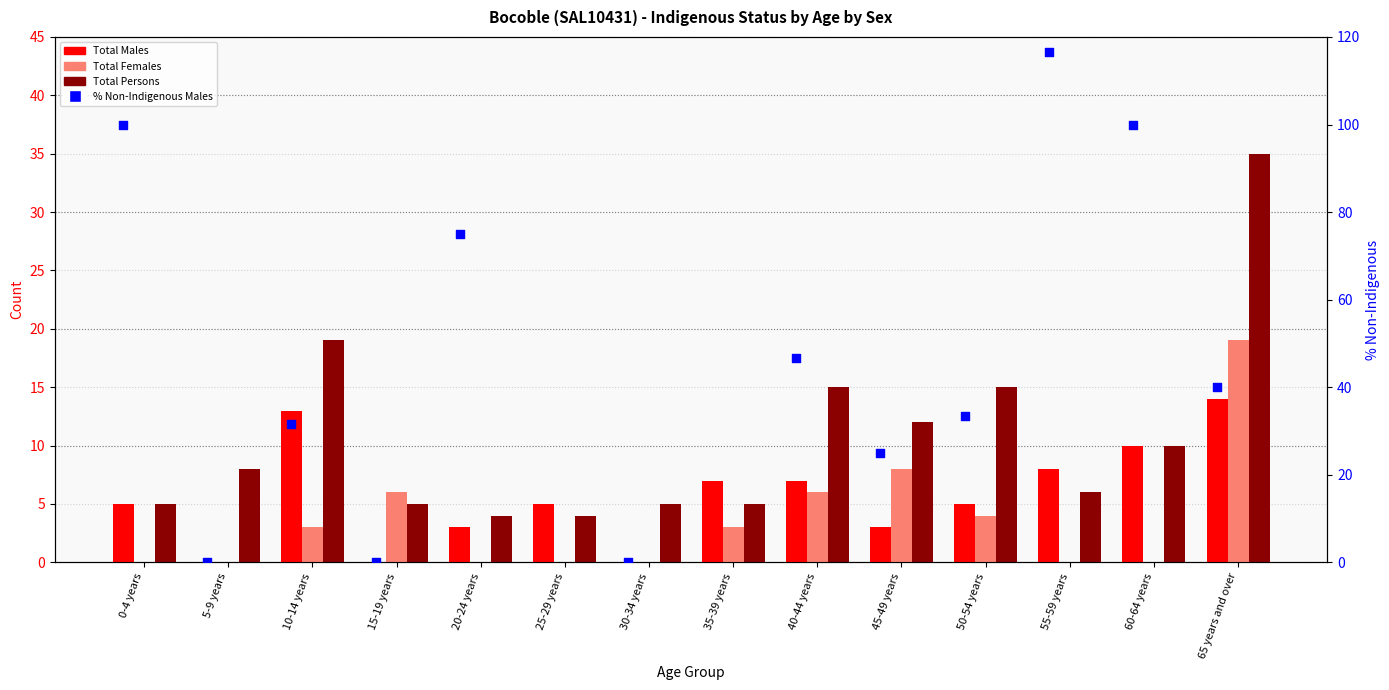

Which series has the largest Y range (max minus min)?

% Non-Indigenous Males